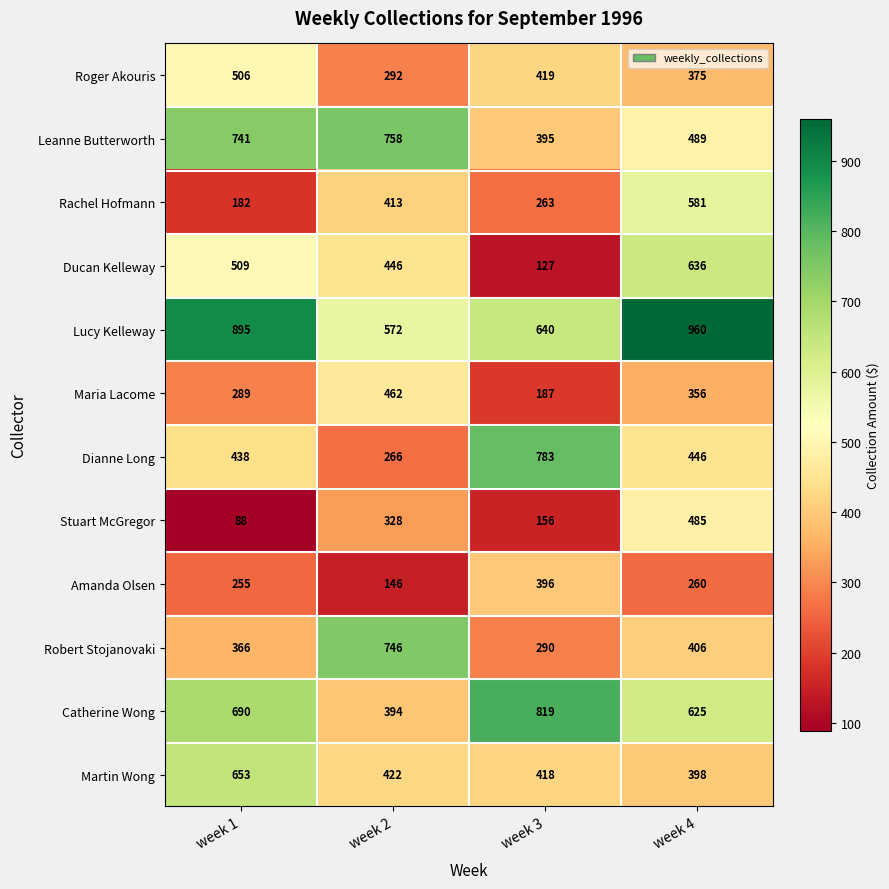

What is the sum of the Robert Stojanovaki values at week 4 and week 2?

1152